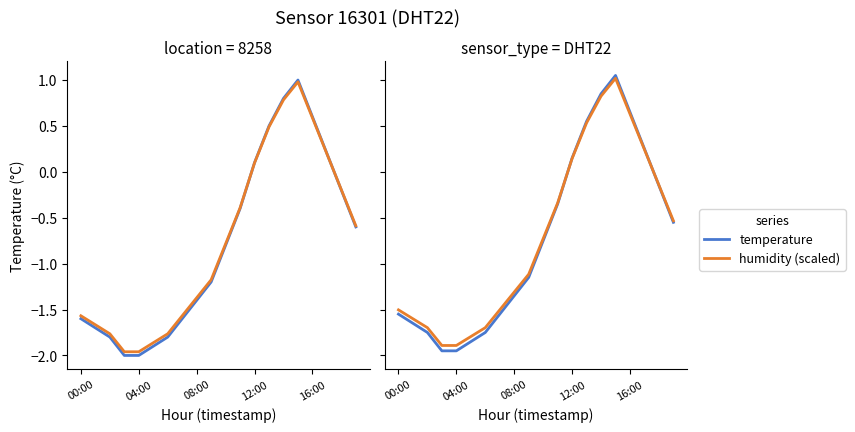

Reading left to right, list all the values displayed in this chart.

temperature: -1.6	-1.6	-1.8	-1.9	-1.9	-1.8	-1.8	-1.6	-1.3	-1.1	-0.8	-0.4	0.2	0.6	0.9	1.1	0.7	0.2	-0.2	-0.5
humidity (scaled): -1.5	-1.6	-1.7	-1.9	-1.9	-1.8	-1.7	-1.5	-1.3	-1.1	-0.7	-0.3	0.1	0.5	0.8	1.0	0.6	0.2	-0.1	-0.5